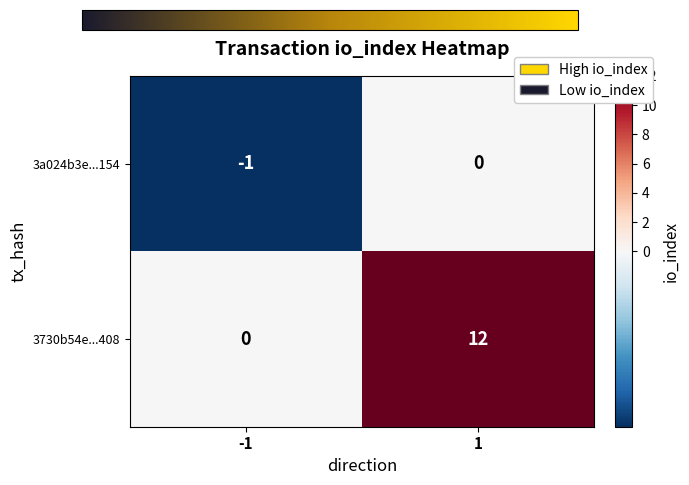

Reading left to right, what are all the values shown in this chart?

3a024b3e...154: -1=-1	1=0
3730b54e...408: -1=0	1=12